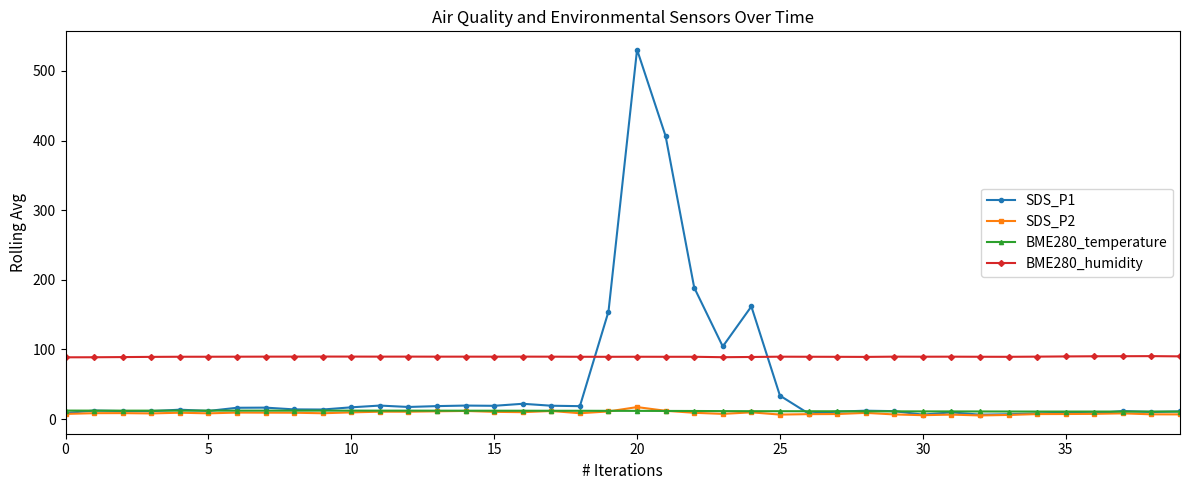

Which series has the largest range (max minus min)?

SDS_P1